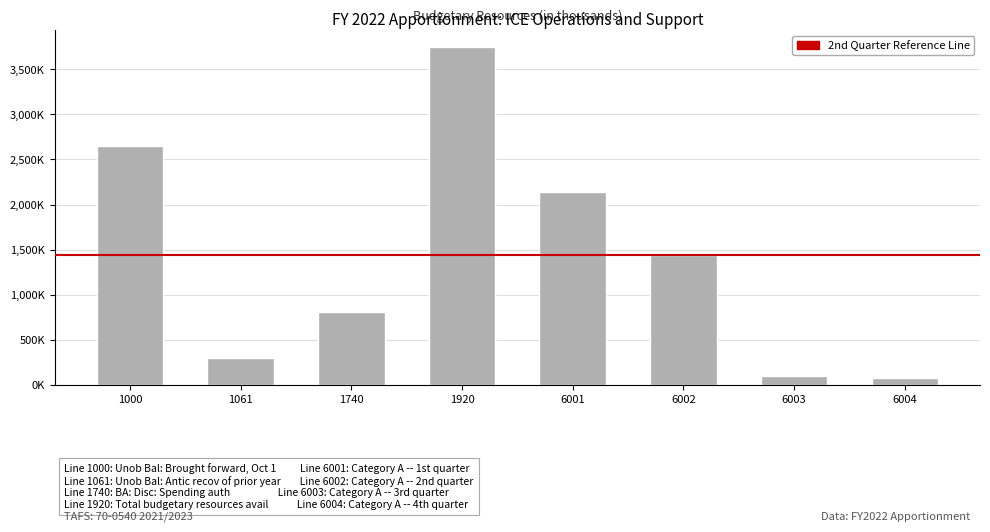

Reading left to right, extract all data points from this chart.

2645201	300000	803450	3748651	2137350	1436301	100000	75000